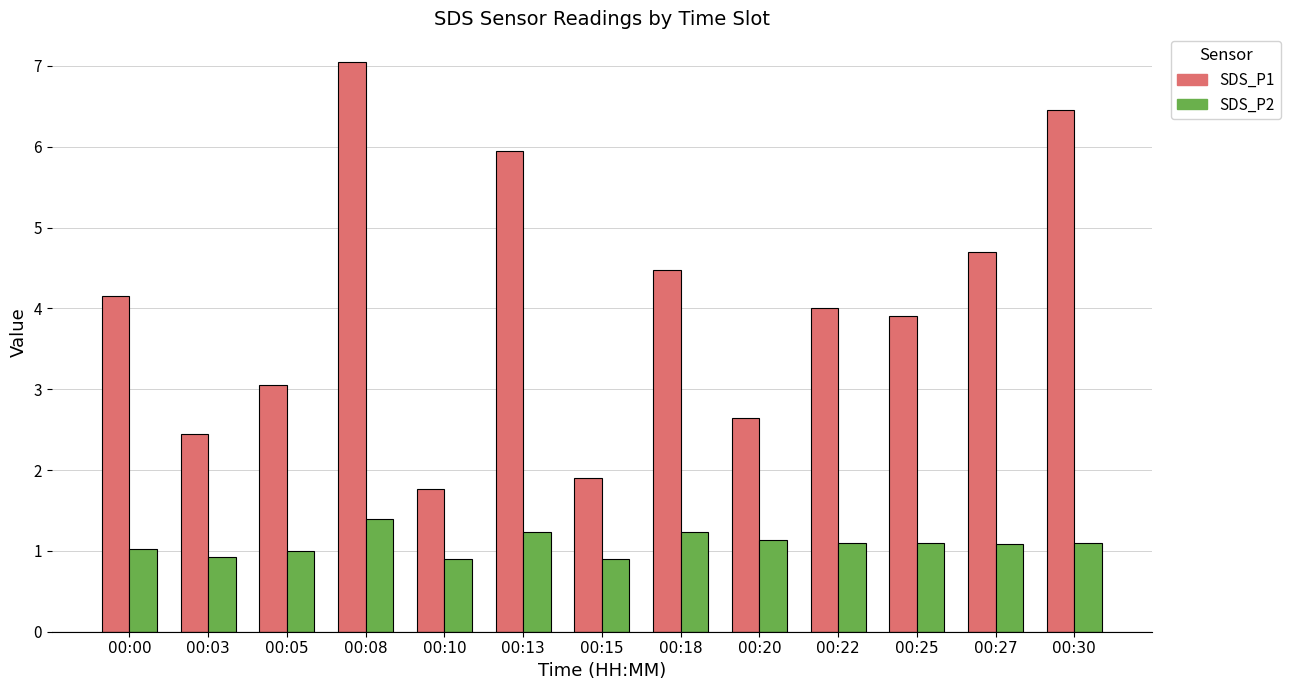

What is the highest value of the SDS_P2 series?

1.4